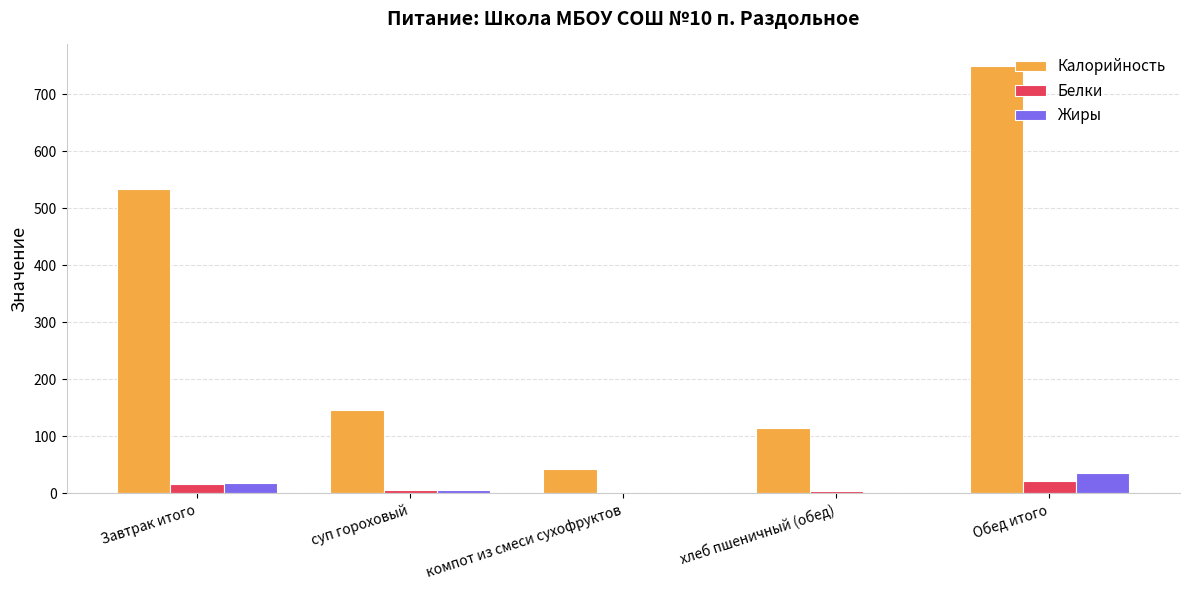

The value of Белки at хлеб пшеничный (обед) is 3.7. True or false?

True